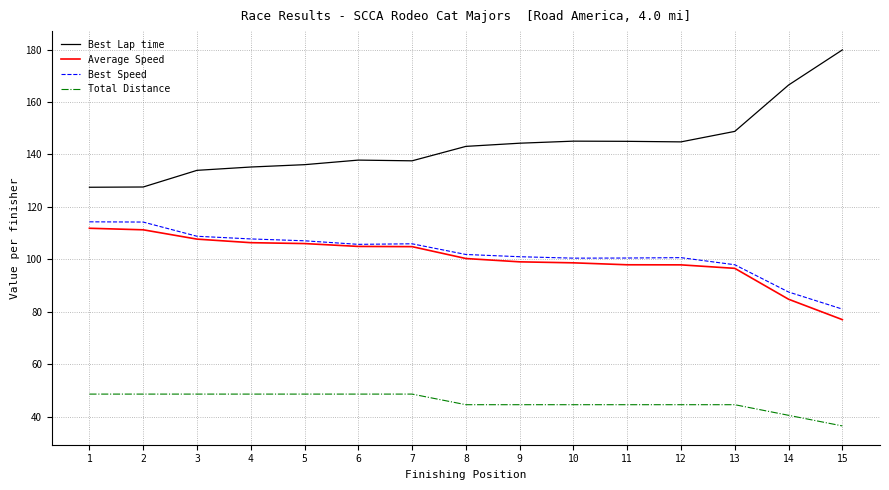

What is the difference between the maximum and minimum values in the Total Distance series?

12.1